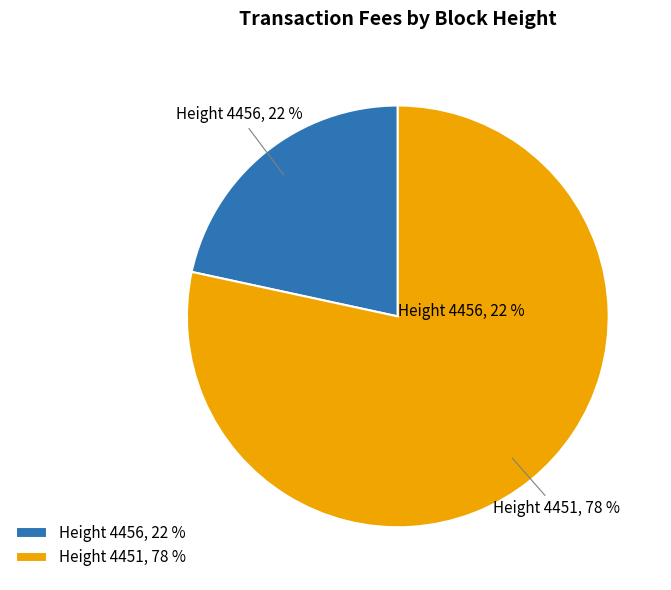

Does 4451 account for over 50% of the chart?

Yes